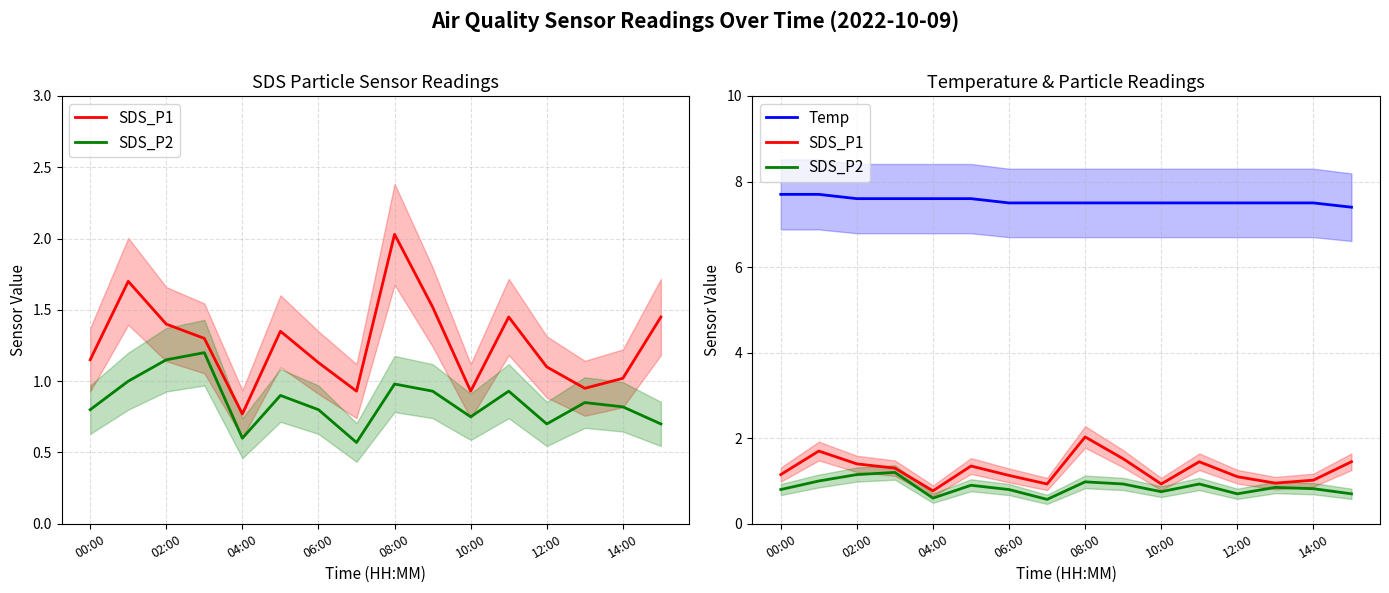

True or false: SDS_P1 has more than 1 interior local peaks.

True